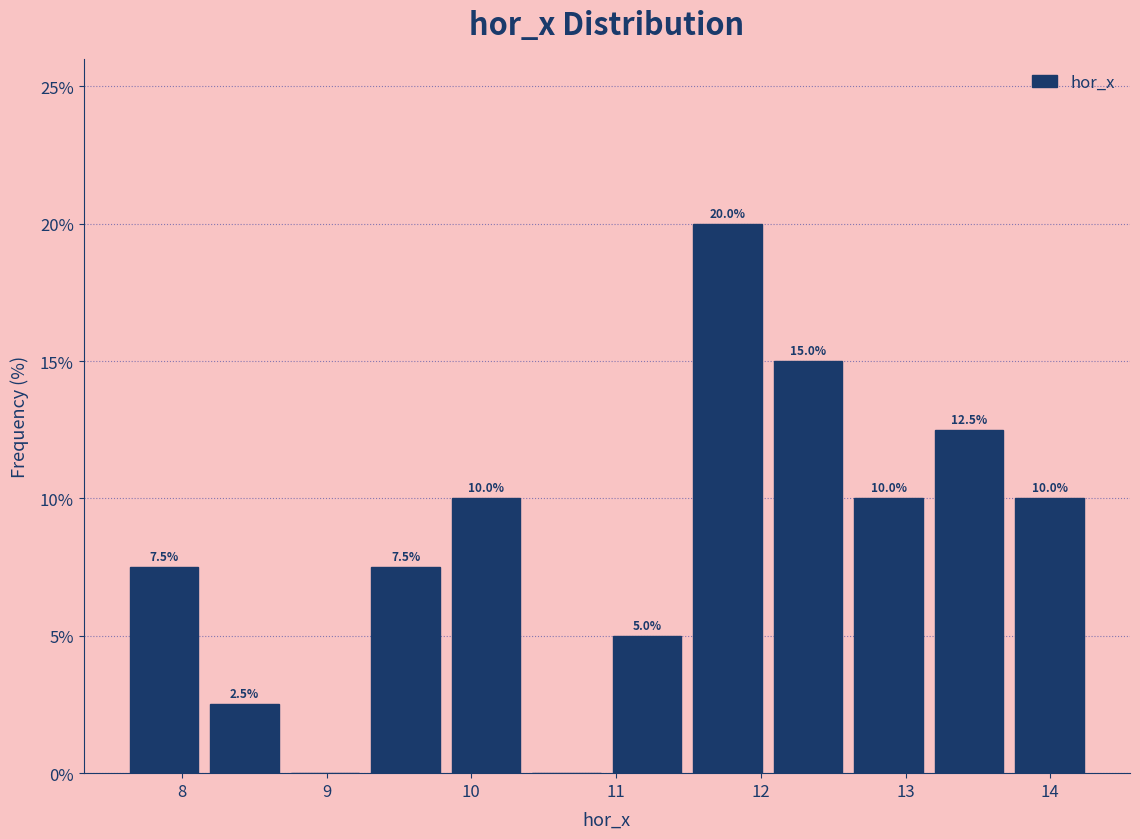

Which range on the x-axis has the tallest bar?

11.5 to 12.0